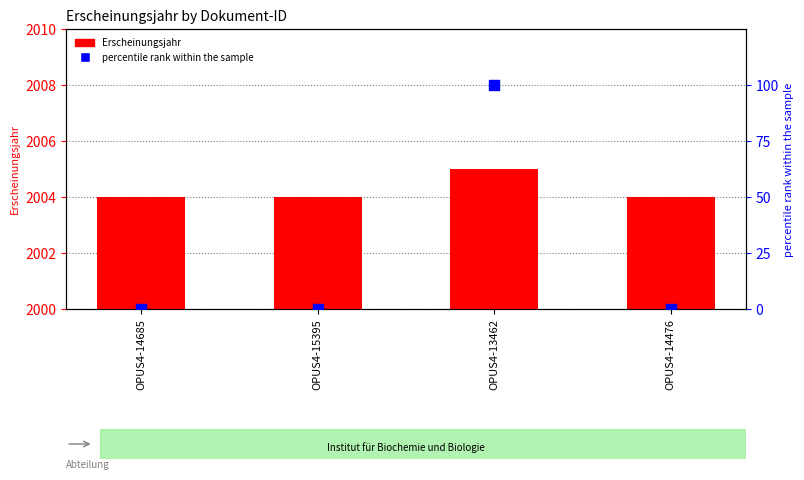

Which series has the largest total across all categories?

Erscheinungsjahr